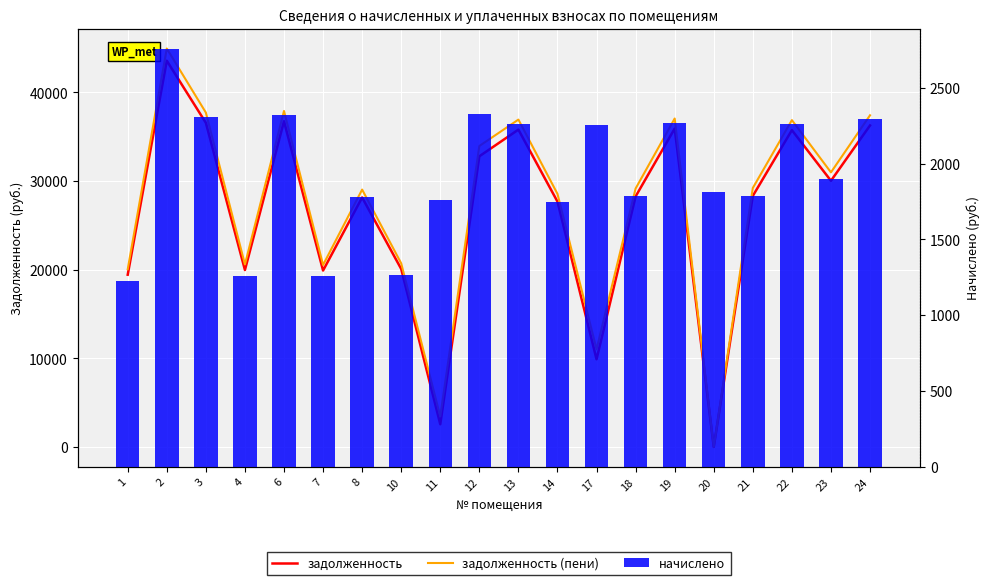

At which label does задолженность (пени) first exceed 29223?

2